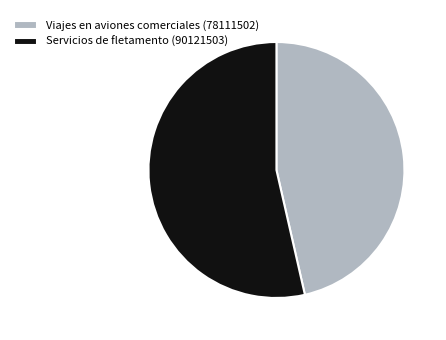

What is the largest slice in the pie chart?

Servicios de fletamento